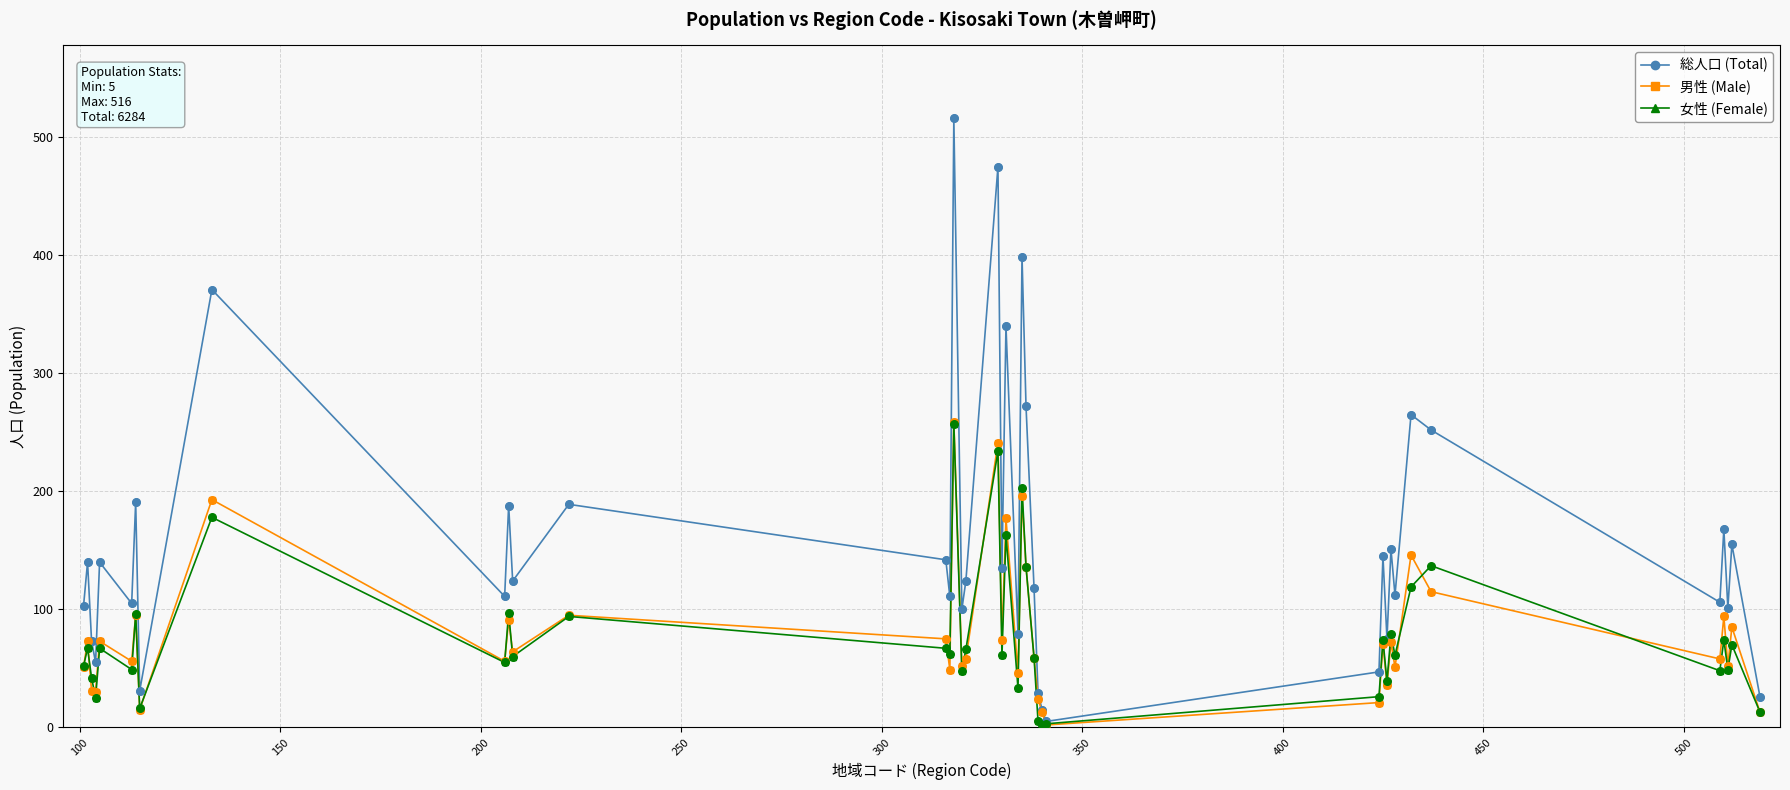

Which series has the largest total across all categories?

総人口 (Total)